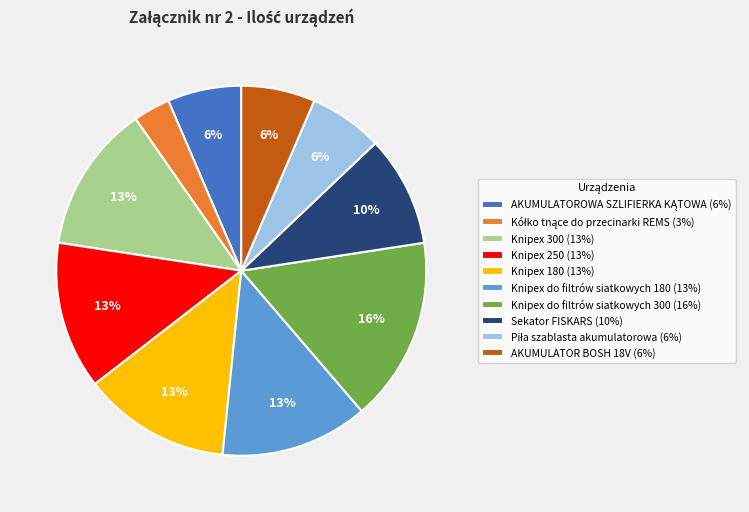

To the nearest percent, what portion does Knipex 180 represent?

13%